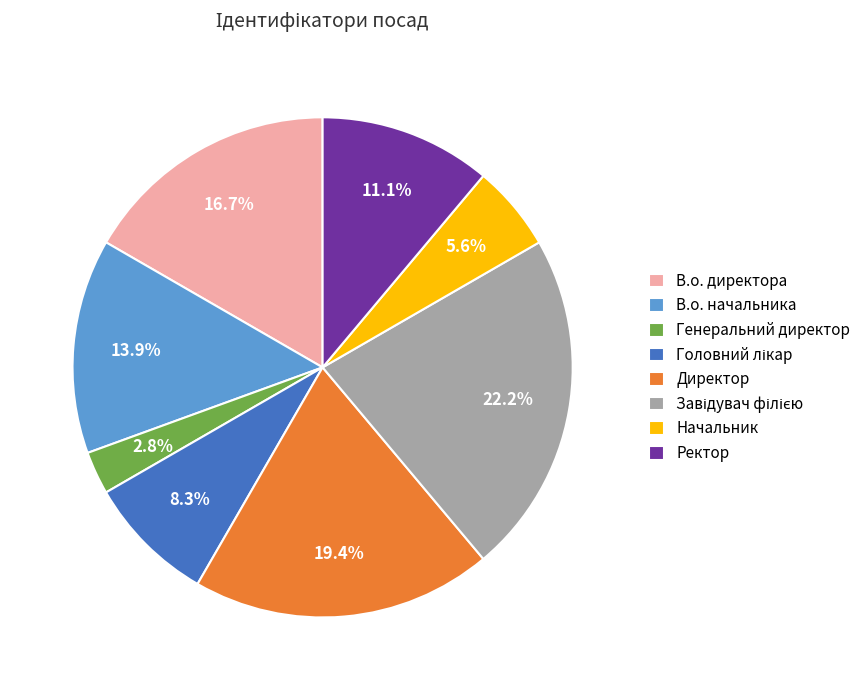

Which slice is the smallest?

Генеральний директор